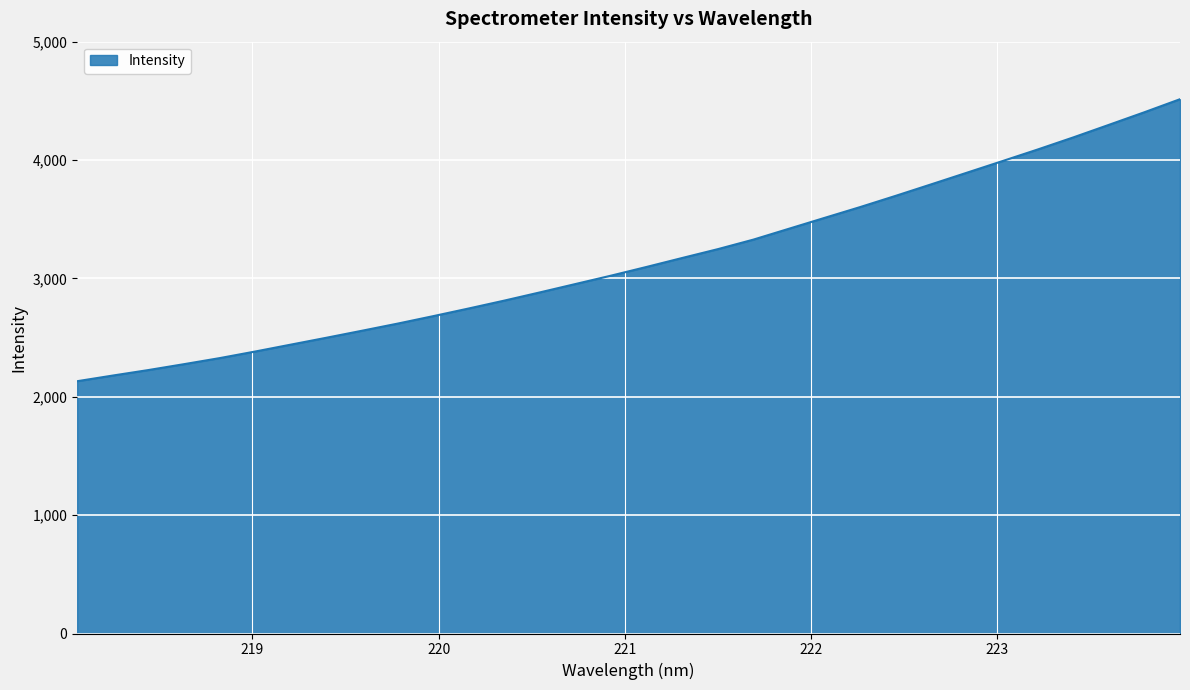

What is the smallest value displayed?

2131.5